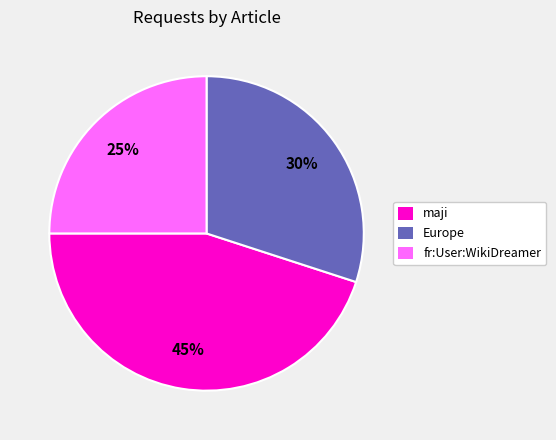

What is the largest slice in the pie chart?

maji